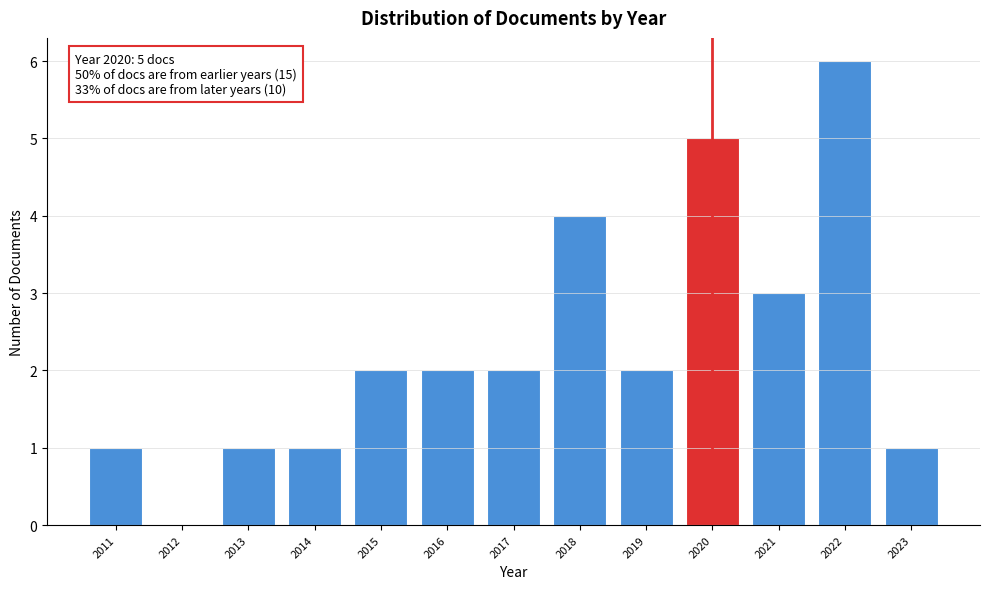

Reading left to right, what are all the values shown in this chart?

2011=1	2012=0	2013=1	2014=1	2015=2	2016=2	2017=2	2018=4	2019=2	2020=5	2021=3	2022=6	2023=1